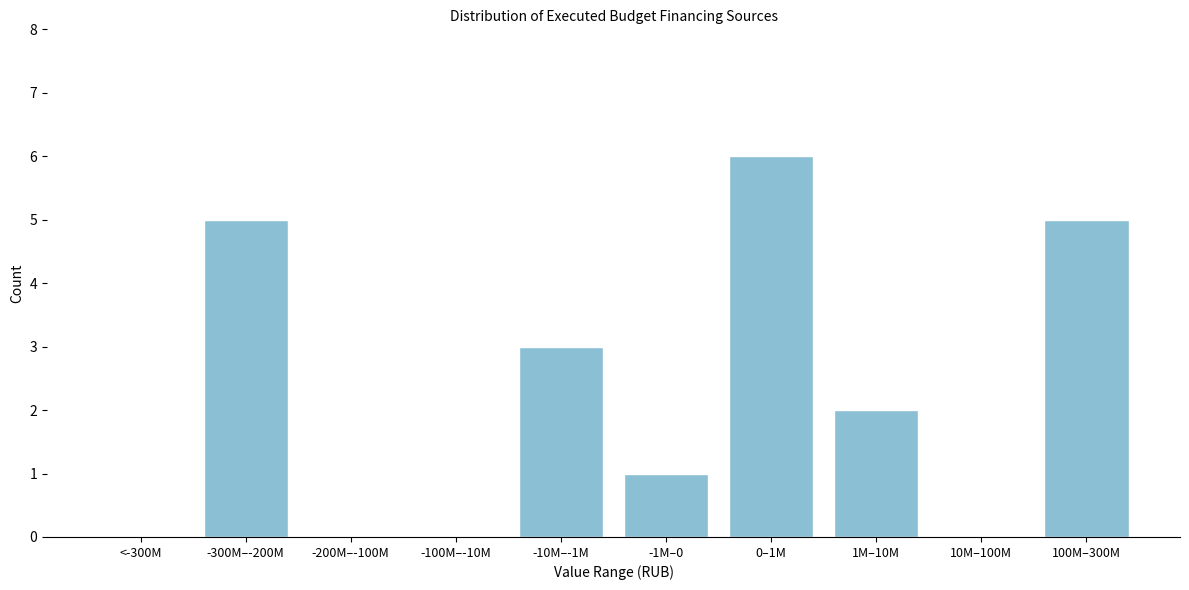

Reading left to right, extract all data points from this chart.

<-300M=0	-300M–-200M=5	-200M–-100M=0	-100M–-10M=0	-10M–-1M=3	-1M–0=1	0–1M=6	1M–10M=2	10M–100M=0	100M–300M=5